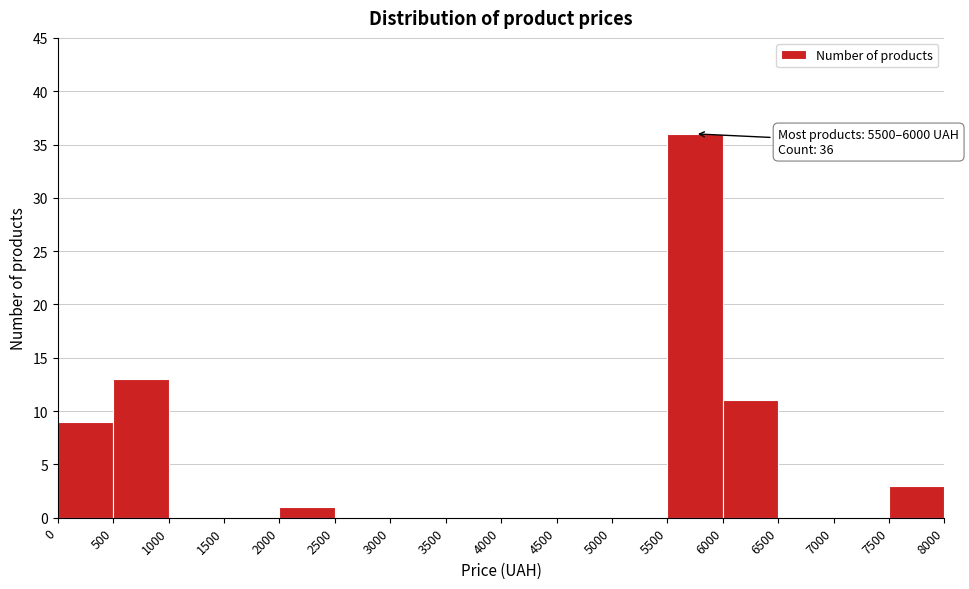

Over which range of the x-axis is the bar tallest?

5500 to 6000